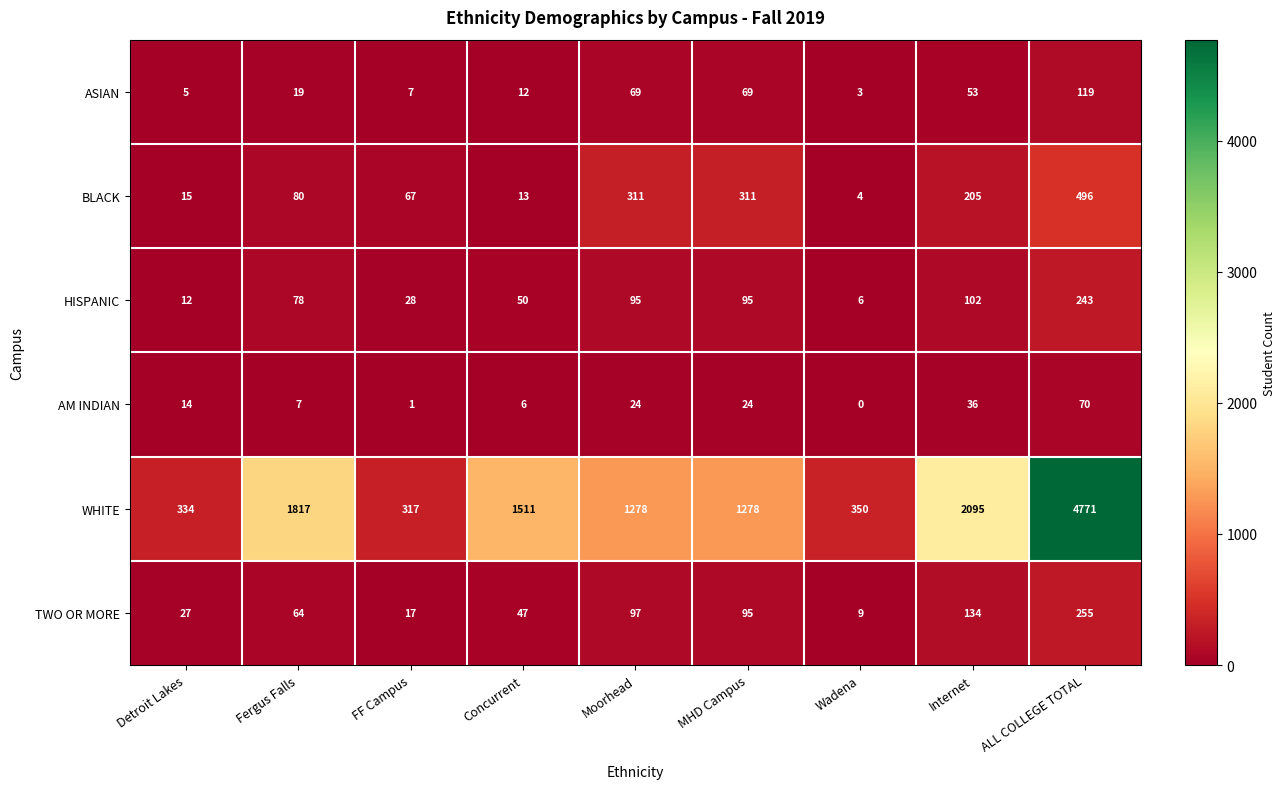

What is the difference between the highest and lowest values at Fergus Falls?

1810